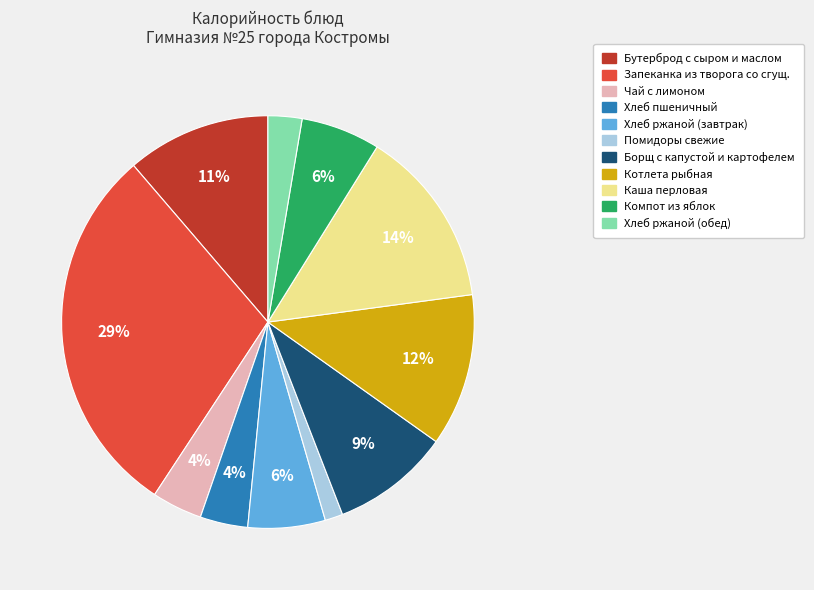

To the nearest percent, what percentage of the pie is Борщ с капустой и картофелем?

9%